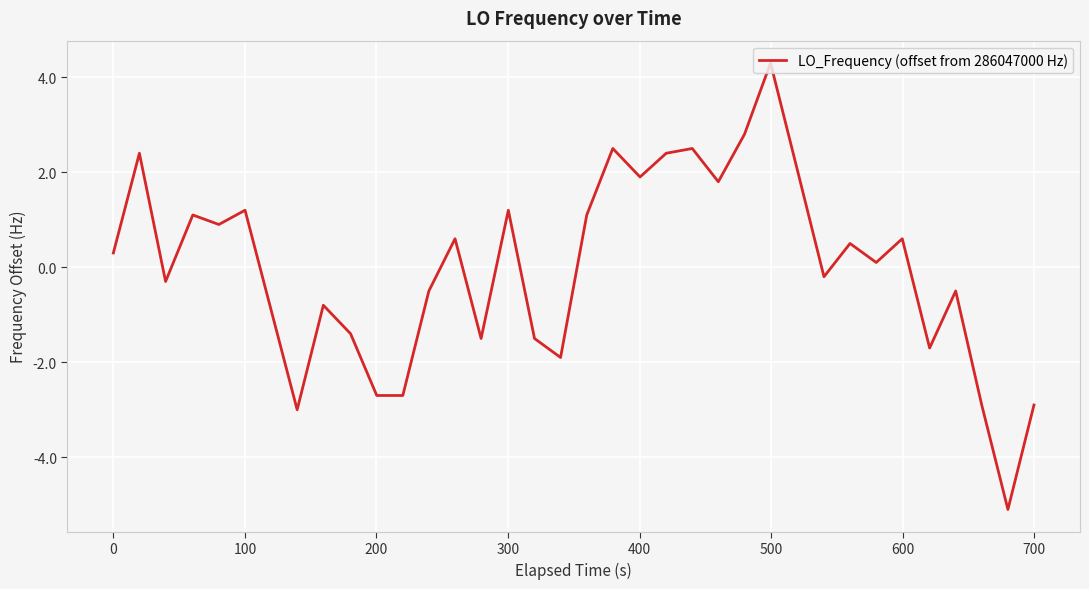

Does the chart display data point markers on the line(s)?

No